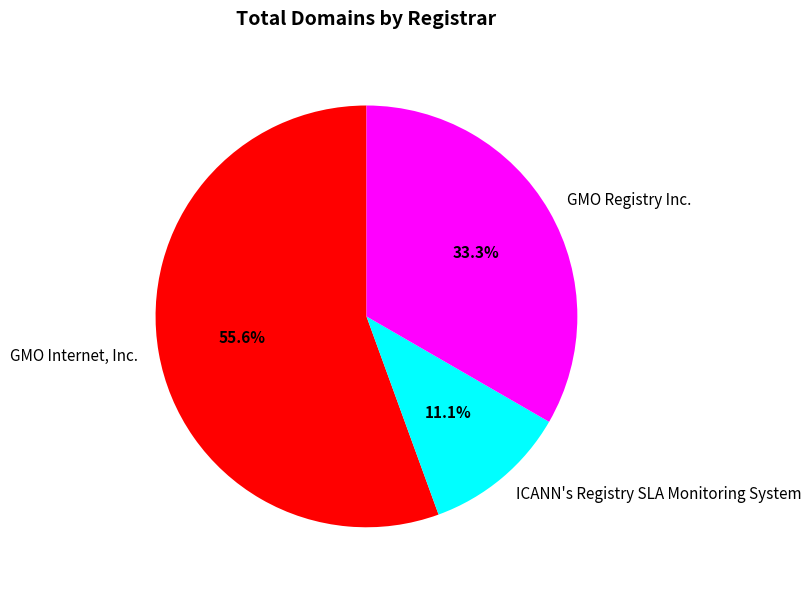

To the nearest percent, what percentage of the pie is GMO Internet, Inc.?

56%